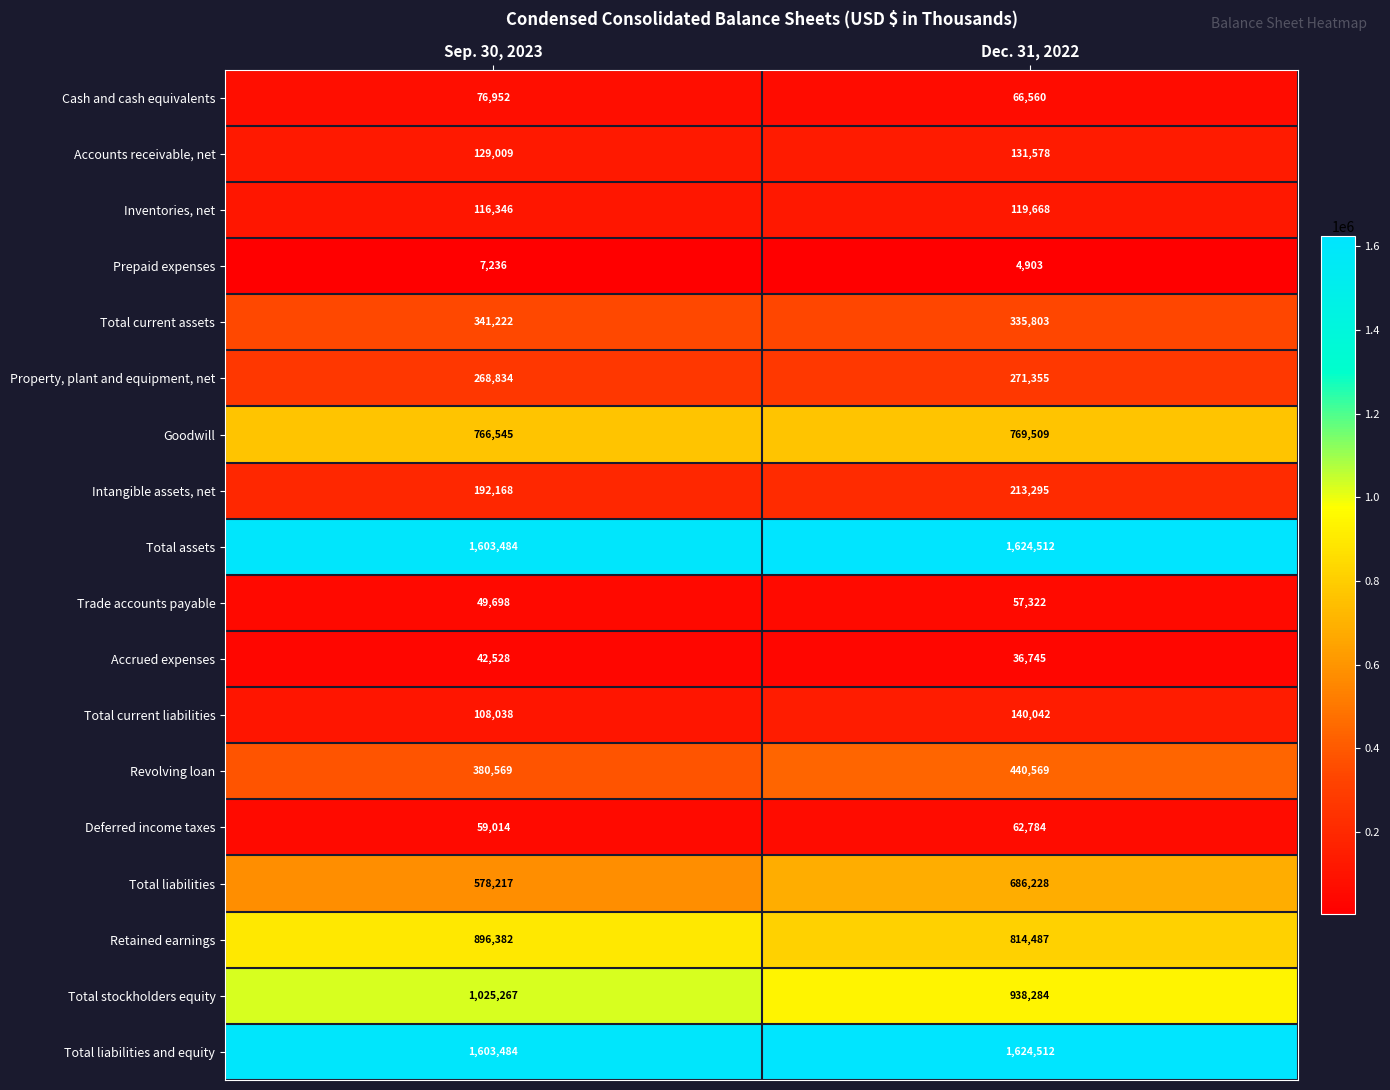

At which category is the sum across all series the highest?

Dec. 31, 2022